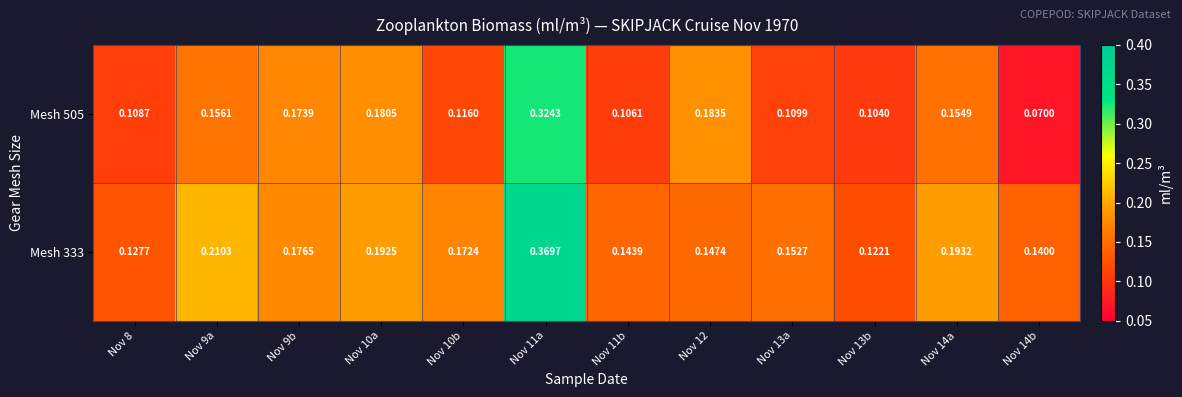

Rank the series at Nov 13b from lowest to highest value.

Mesh 505, Mesh 333